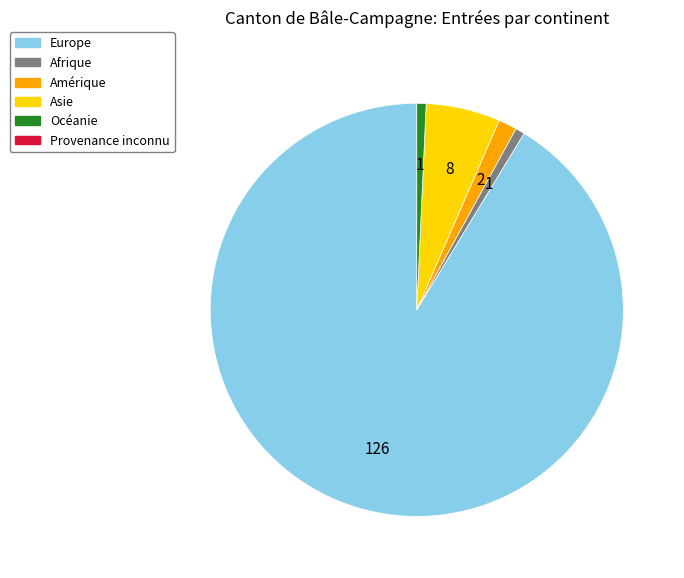

Is there any slice that represents more than half of the pie?

Yes